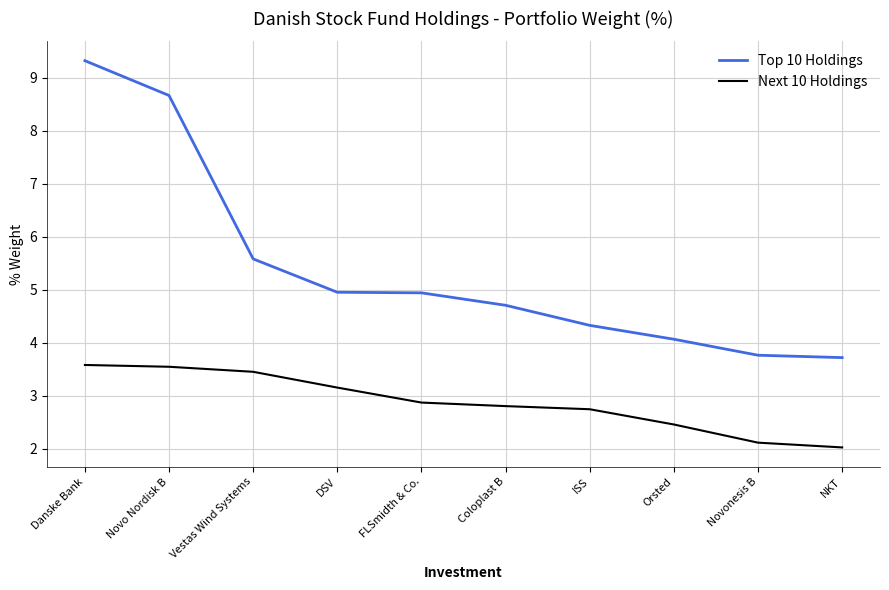

Is the value of Top 10 Holdings at Novonesis B greater than the value of Next 10 Holdings at Coloplast B?

Yes